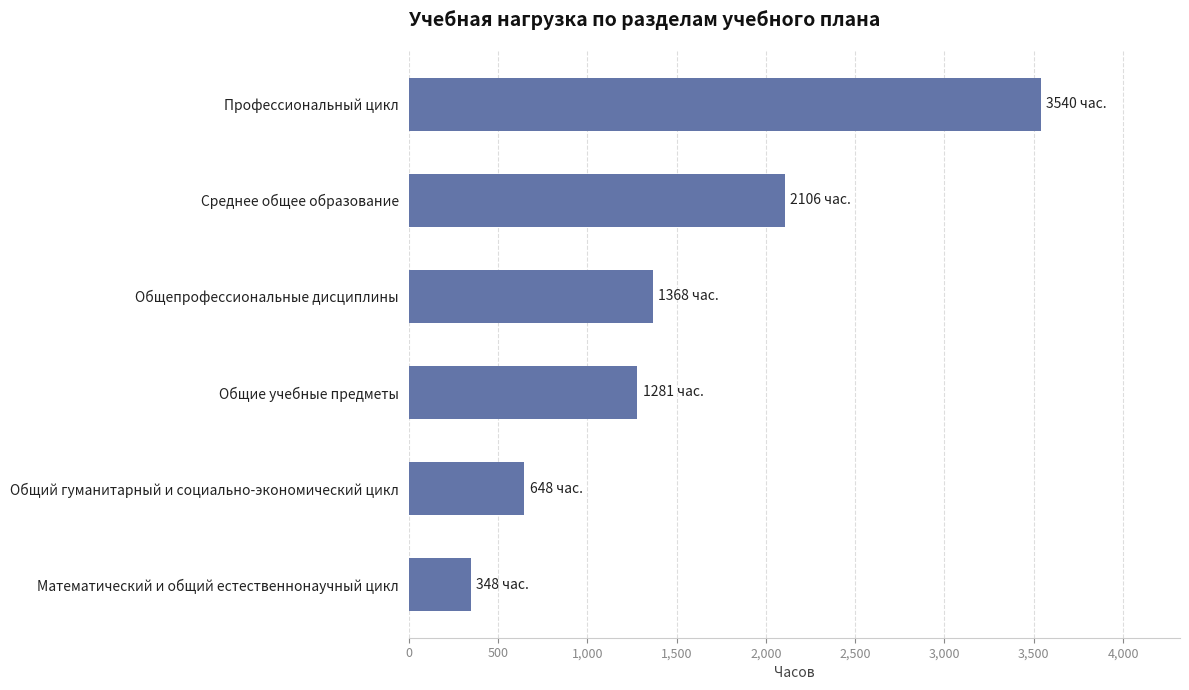

Reading top to bottom, transcribe all the data shown in this chart.

Профессиональный цикл=3540	Среднее общее образование=2106	Общепрофессиональные дисциплины=1368	Общие учебные предметы=1281	Общий гуманитарный и социально-экономический цикл=648	Математический и общий естественнонаучный цикл=348